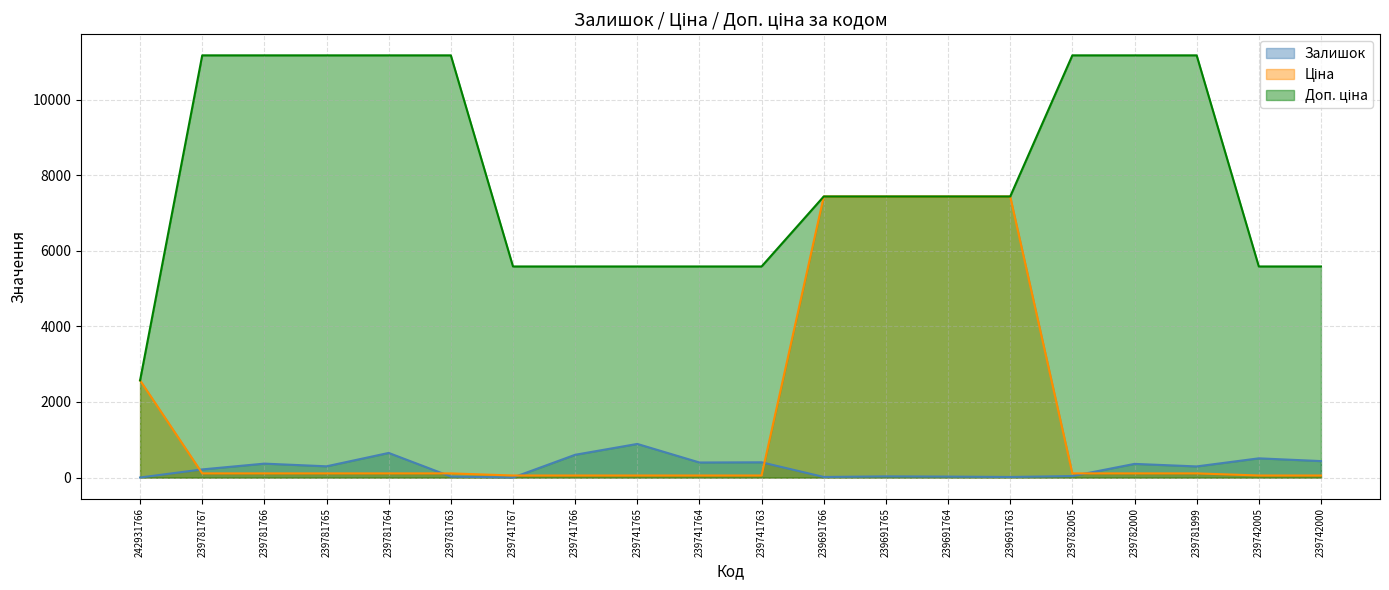

True or false: Ціна and Залишок cross at least once.

True